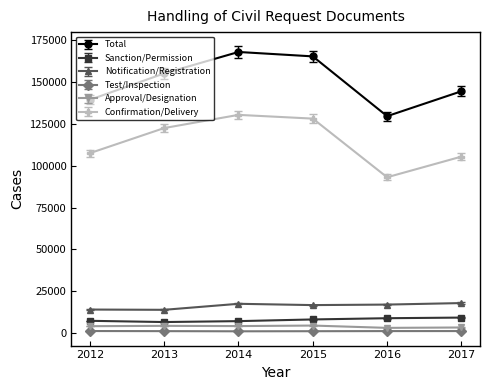

True or false: Sanction/Permission and Confirmation/Delivery intersect in this chart.

False